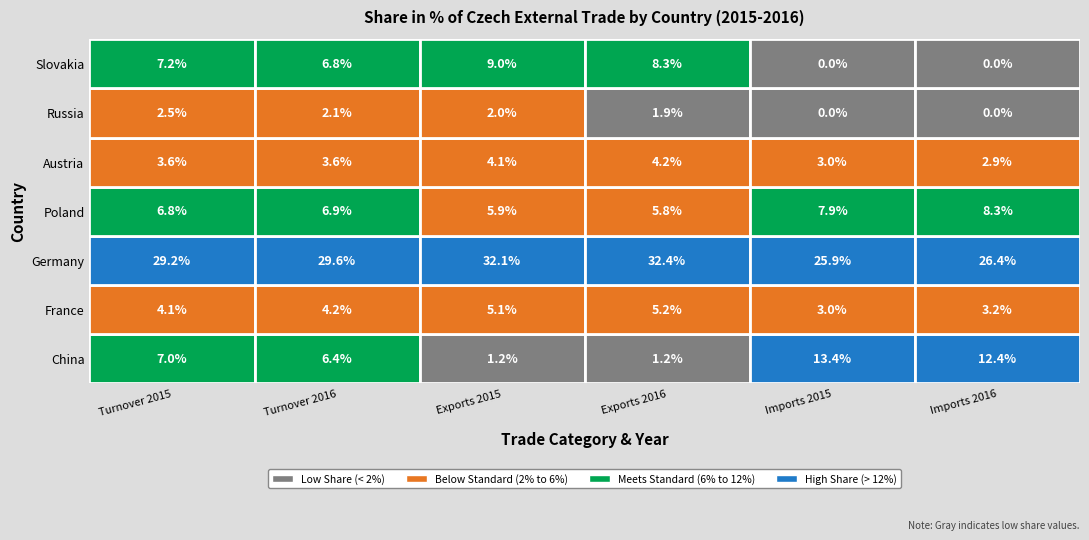

Where does the Austria series first go above 3?

Turnover 2015